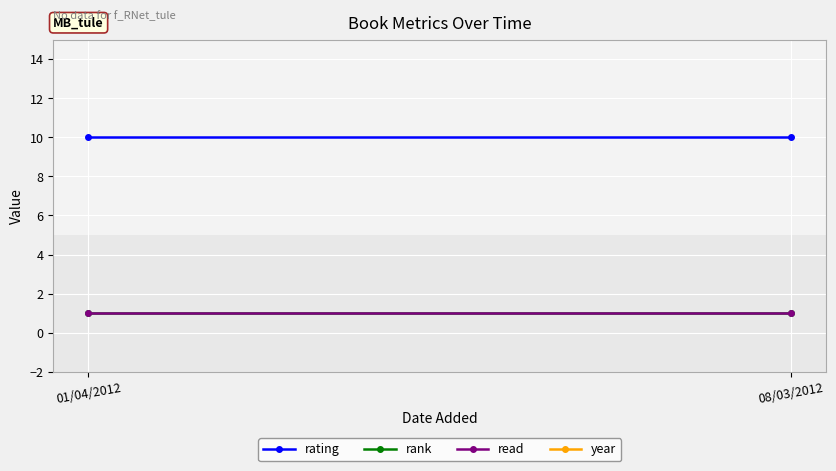

Which category has the highest value in the rating series?

01/04/2012